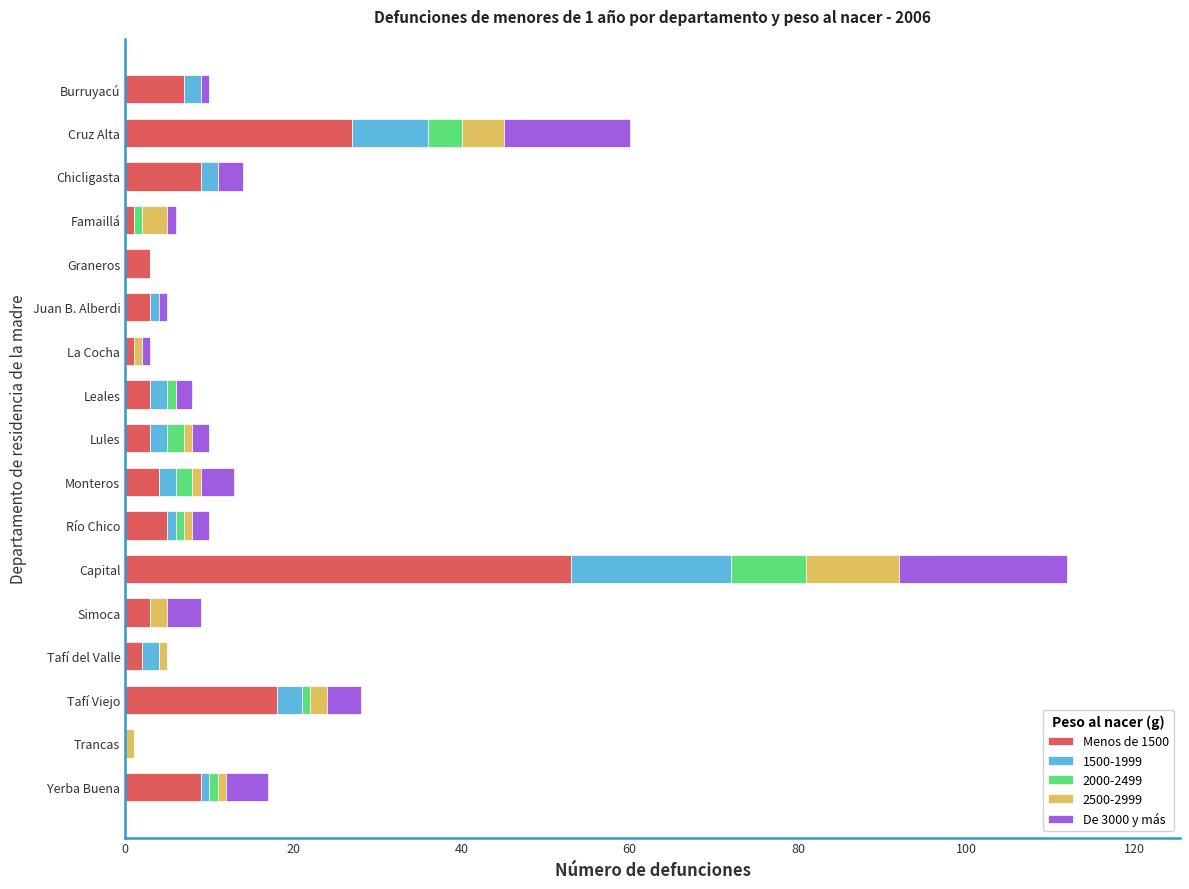

At which category is the sum across all series the highest?

Capital